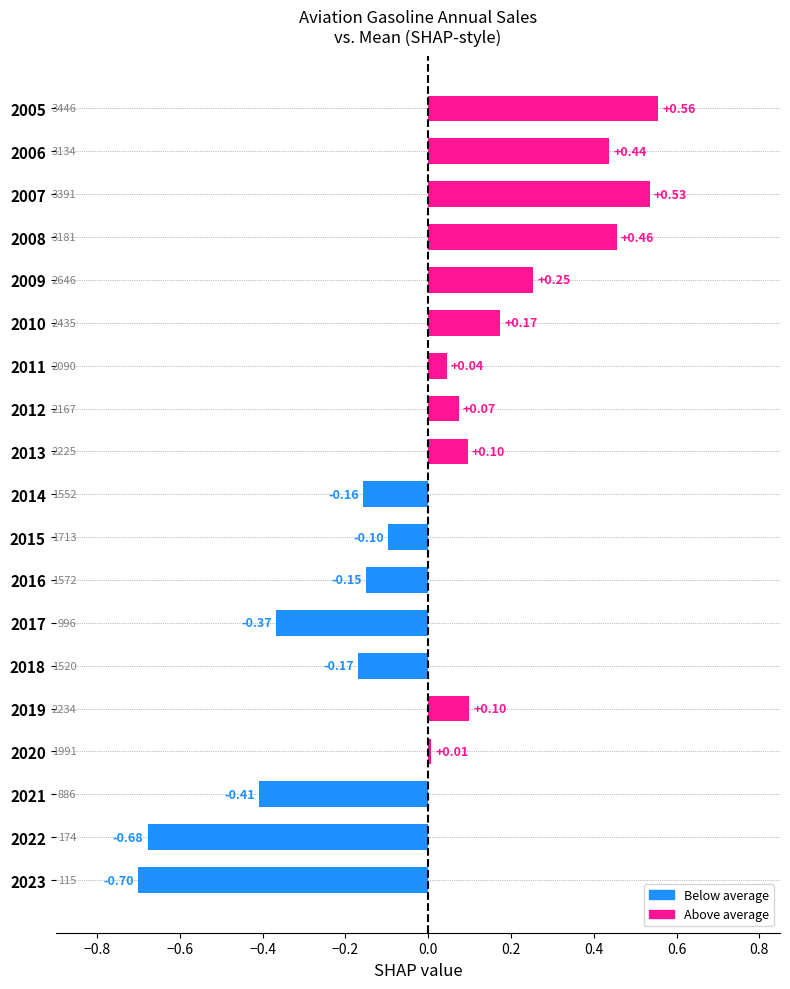

Which has a higher value, 2021 or 2005?

2005